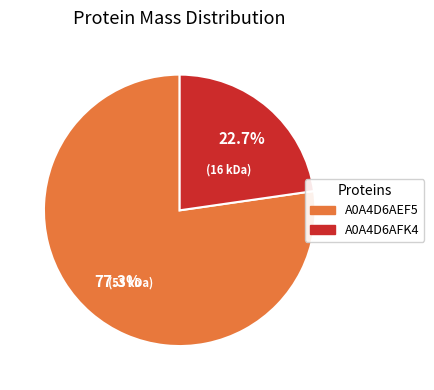

Which has a higher value, A0A4D6AEF5 or A0A4D6AFK4?

A0A4D6AEF5